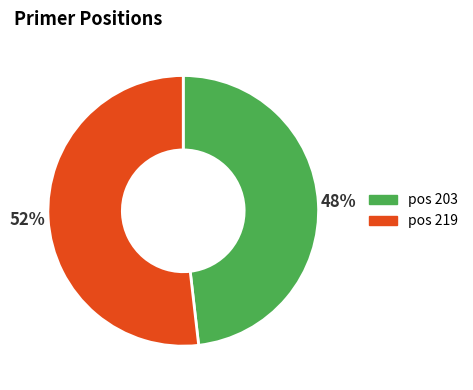

To the nearest percent, what is the average slice percentage?

50%